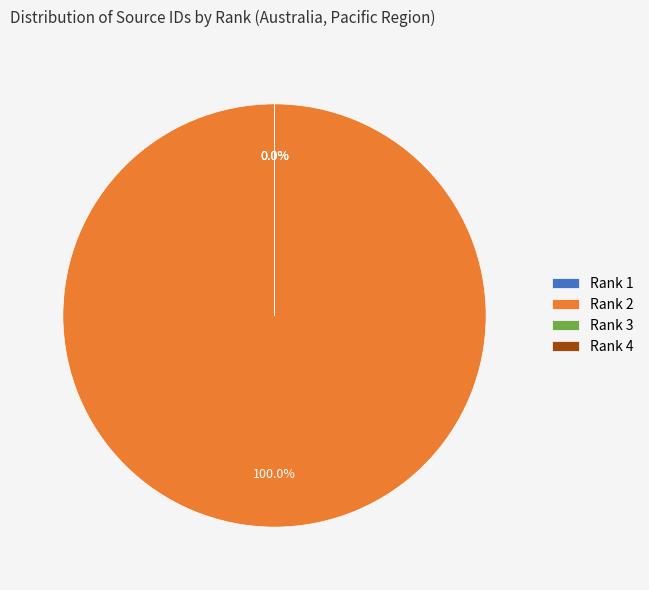

Rank the categories by value from lowest to highest.

Rank 4, Rank 3, Rank 1, Rank 2